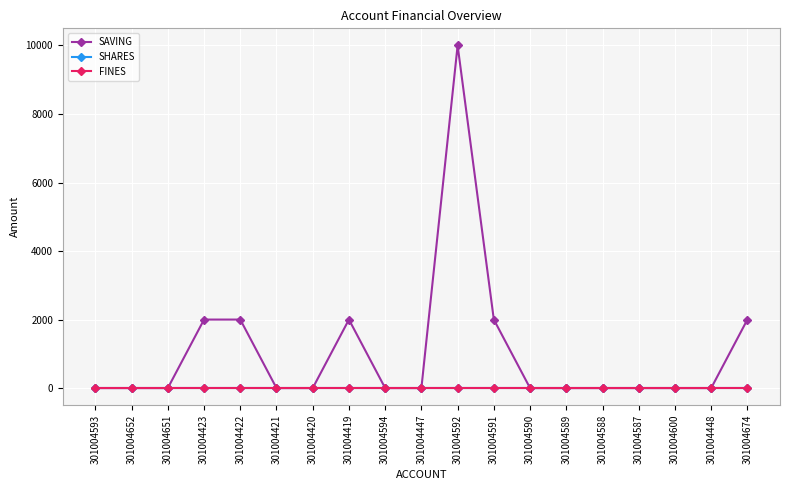

Is this an area chart (filled region under the line)?

No